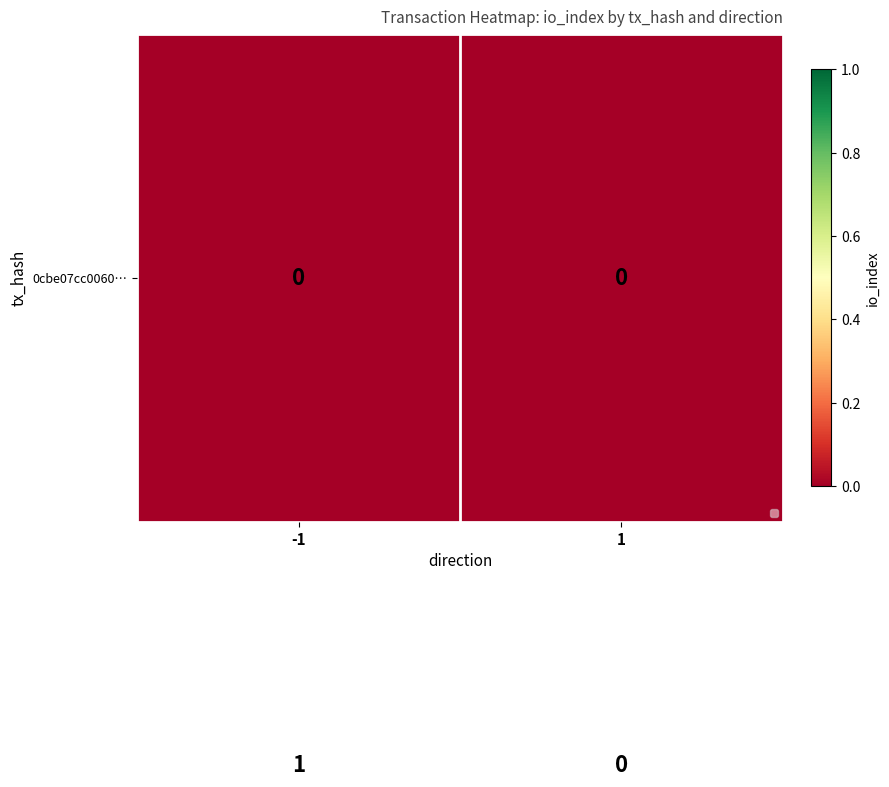

Between -1 and 1, which is larger?

-1